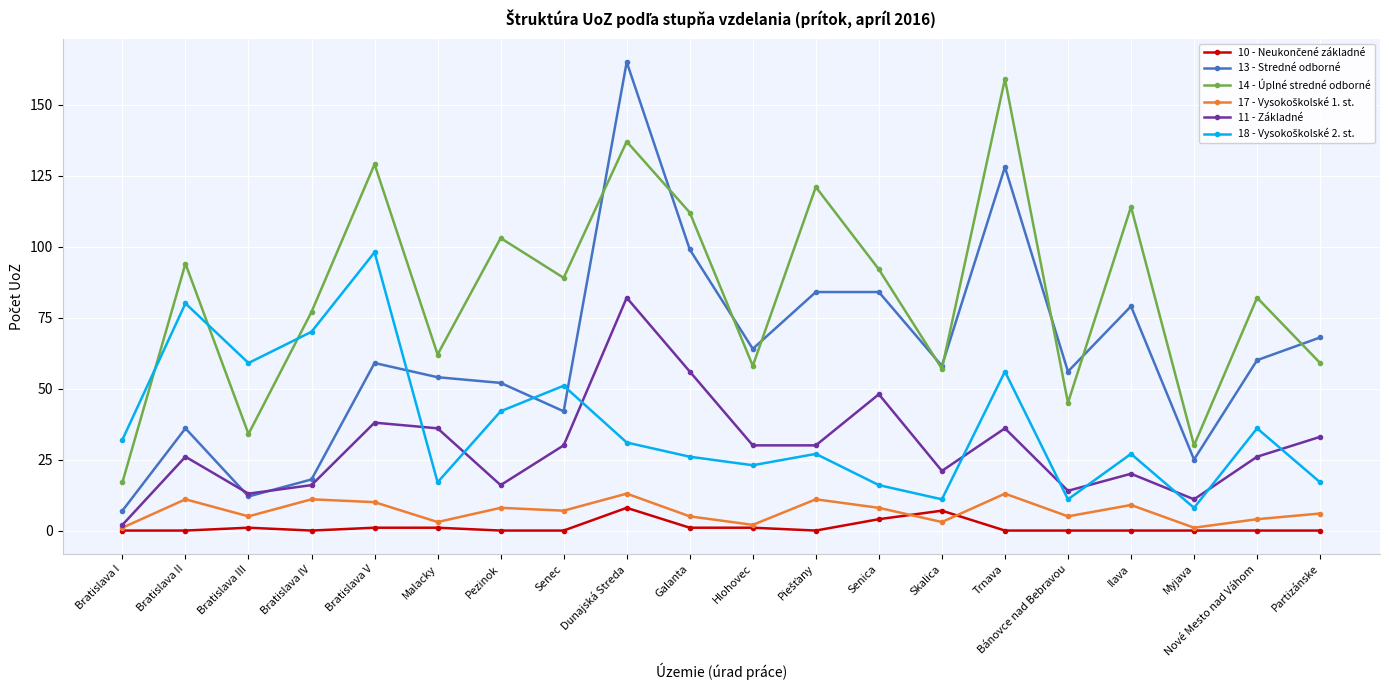

At which category is the sum across all series the highest?

Dunajská Streda